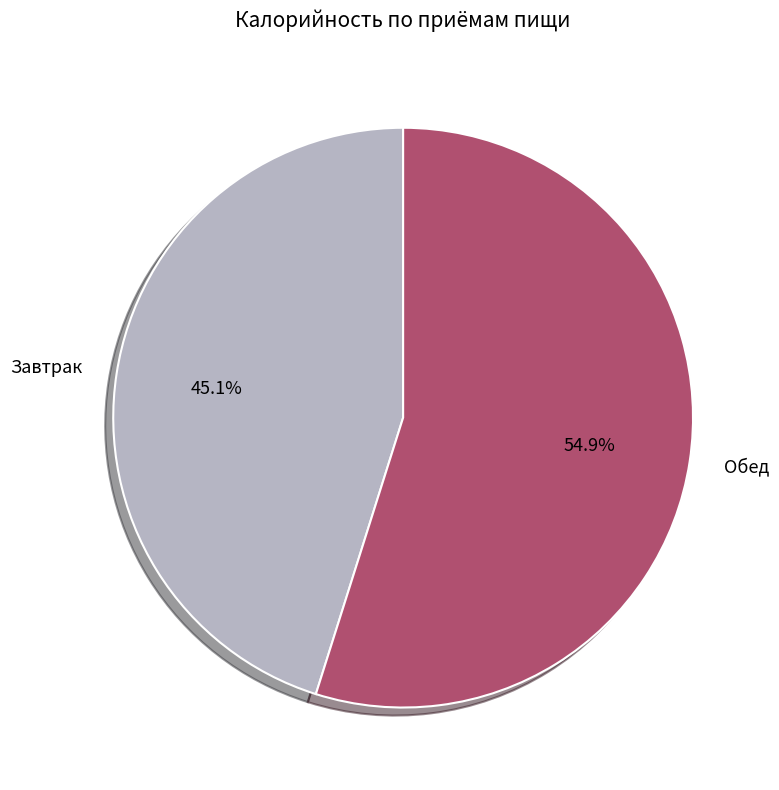

Approximately how many times larger is the value at Обед compared to Завтрак?

1.2